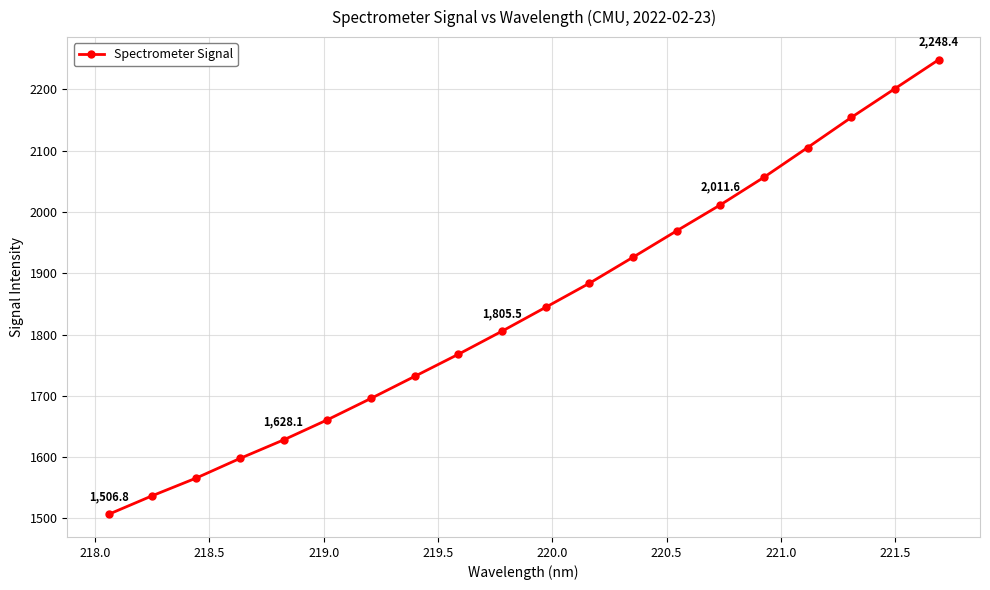

What is the difference between the maximum and second lowest values?

711.2